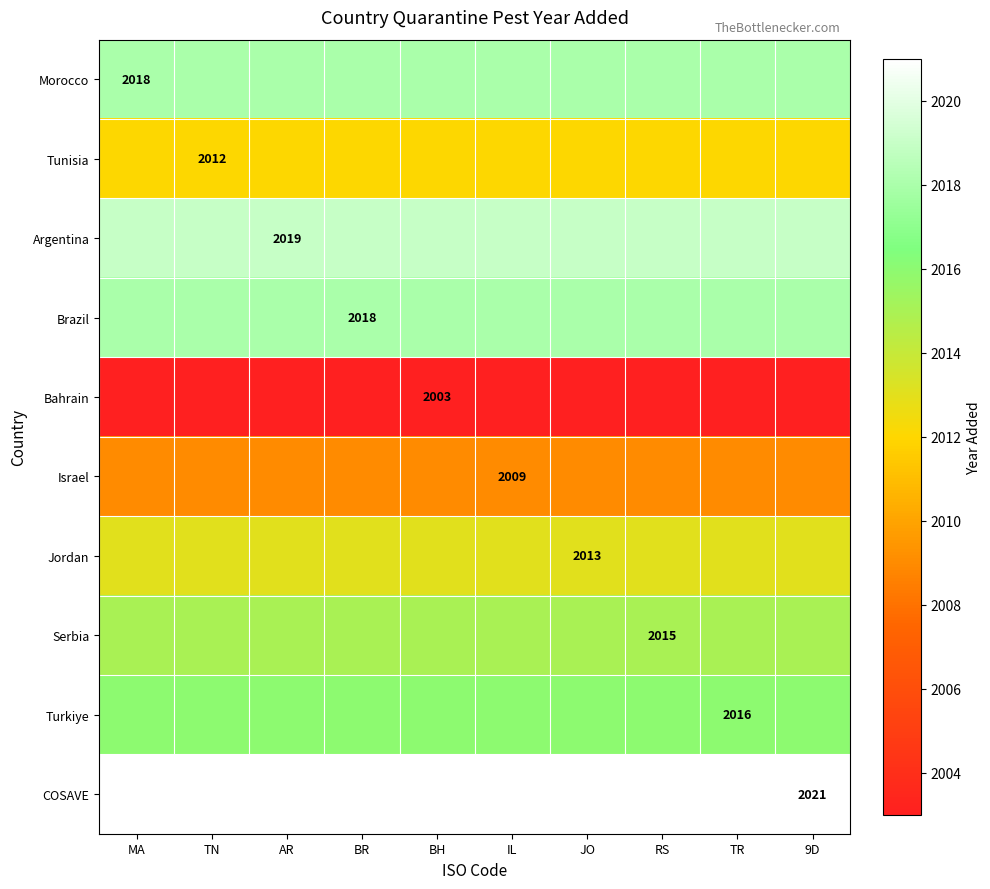

The Bahrain series shows 2003 at BH. True or false?

True